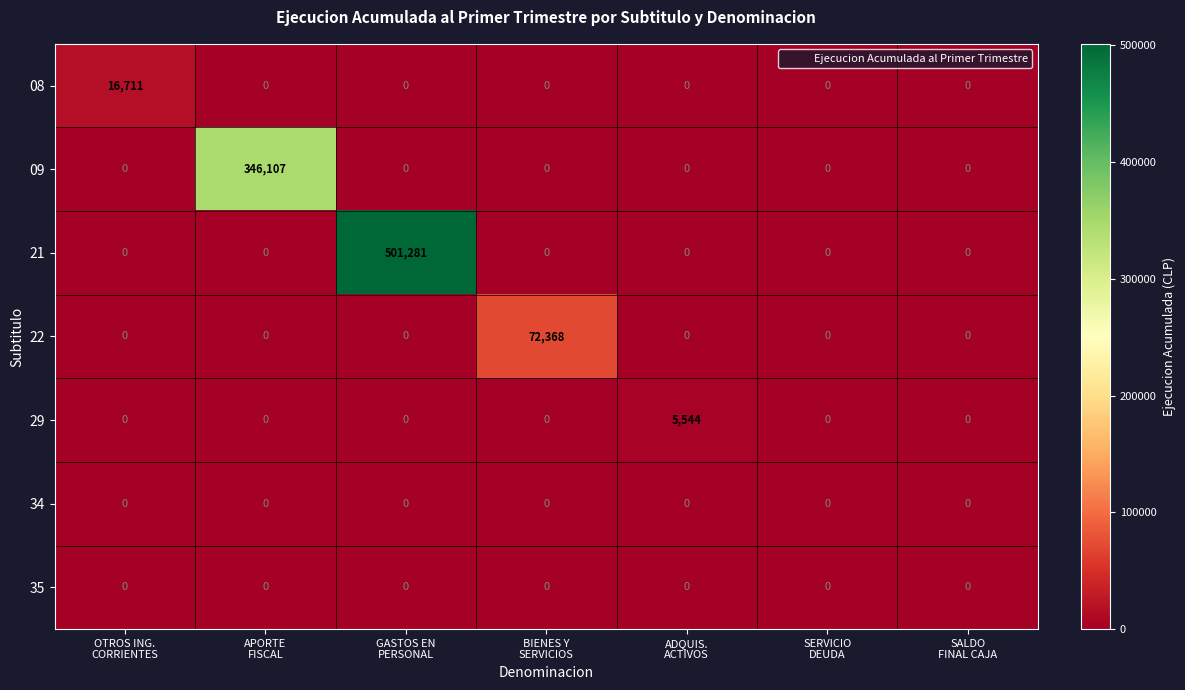

What is the maximum value shown in the chart?

501281